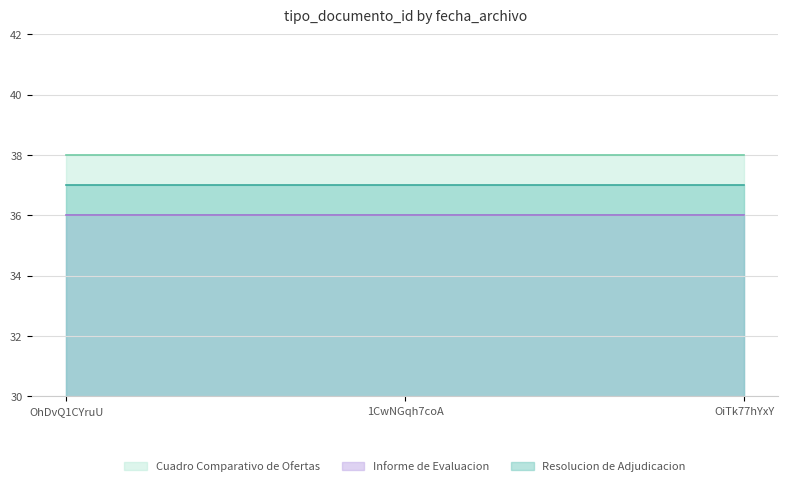

What is the value of the Cuadro Comparativo de Ofertas point at the 2nd from the left?

38